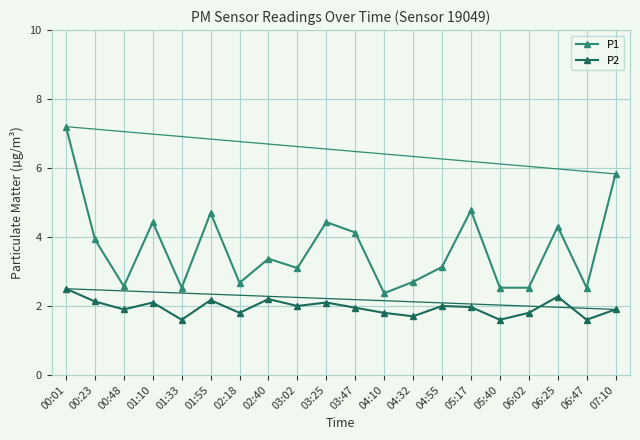

At which category does P2 reach its first local peak?

01:10